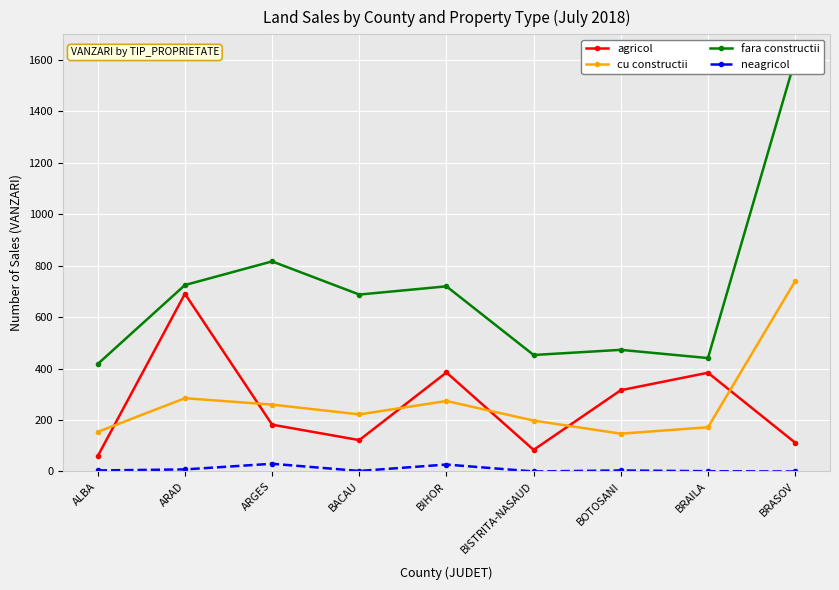

What is the approximate value of fara constructii at BACAU, to the nearest 10?

690